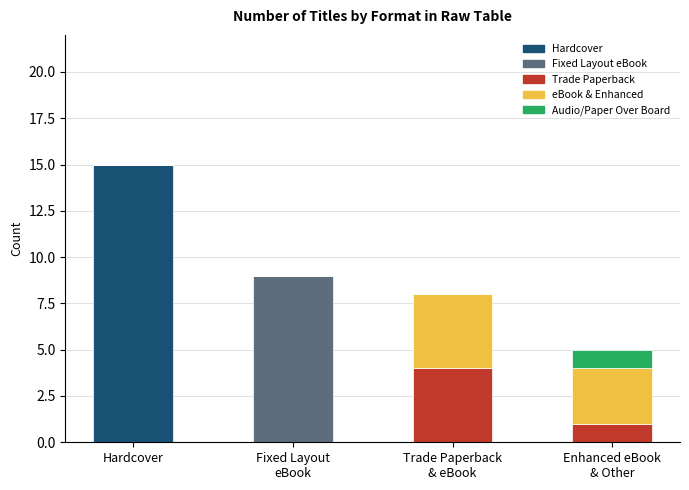

What is the maximum value for Hardcover?

15